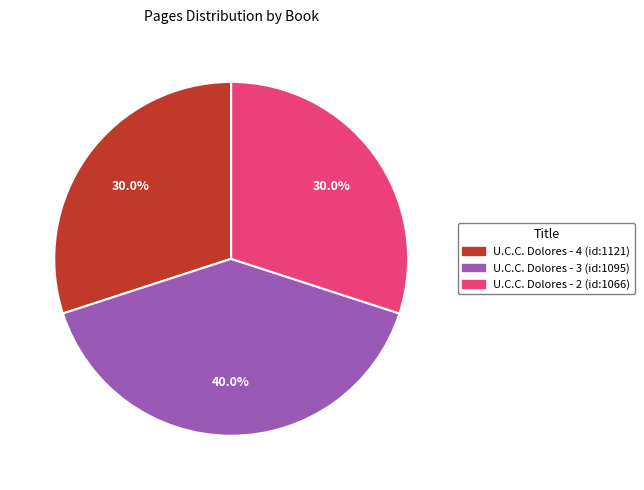

What is the ratio of the value at U.C.C. Dolores - 3 (id:1095) to the value at U.C.C. Dolores - 4 (id:1121)?

1.3